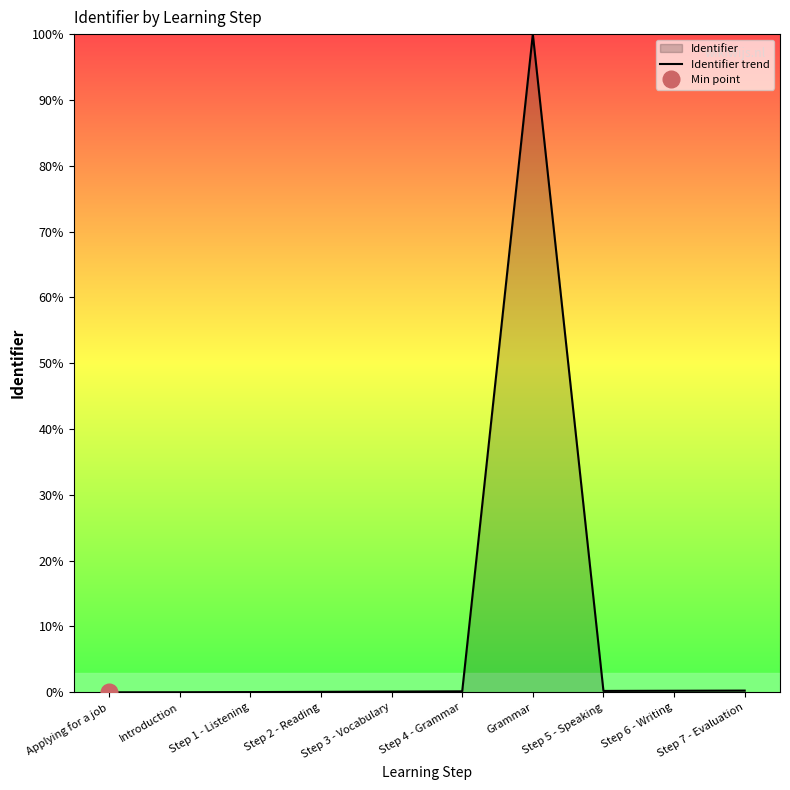

True or false: the data shows 0.2 at Step 5 - Speaking.

True